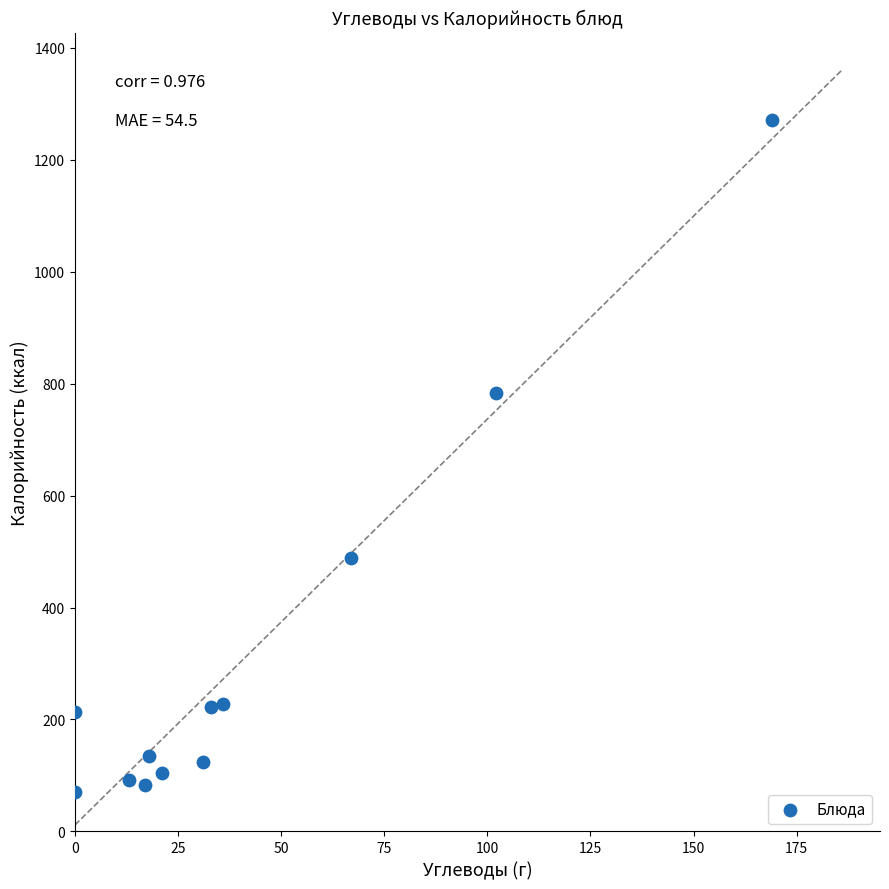

What Y value in the scatter plot is closest to 671?

783